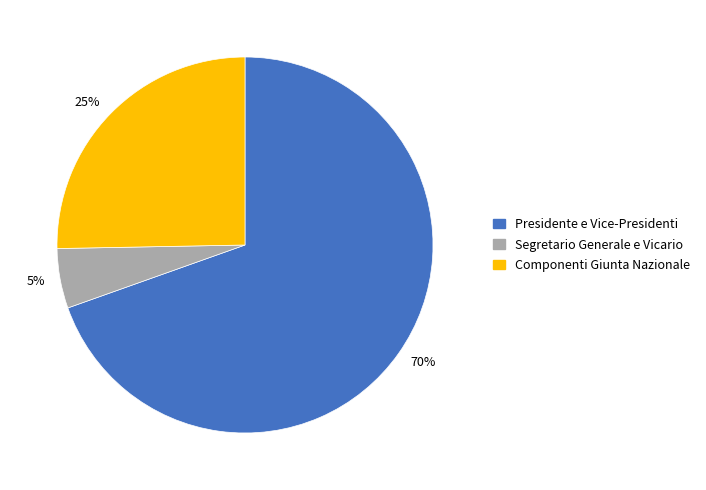

Which category has the biggest portion of the pie?

70%